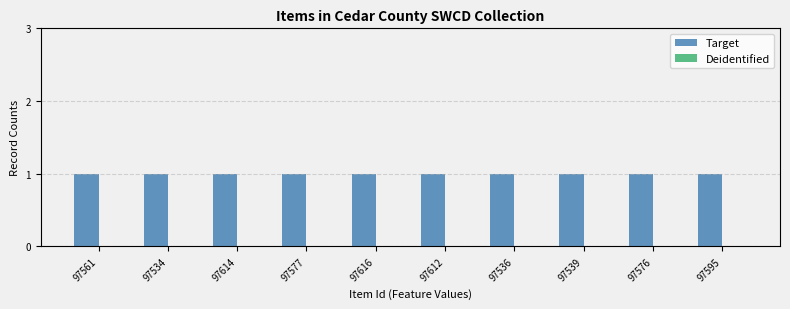

List the series in order of their overall mean, lowest first.

Deidentified, Target